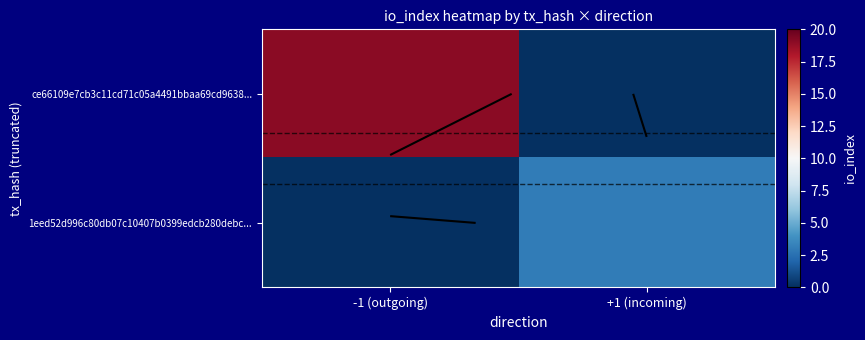

What is the difference between the ce66109e7cb3c11cd71c05a4491bbaa69cd9638... values at -1 (outgoing) and +1 (incoming)?

19